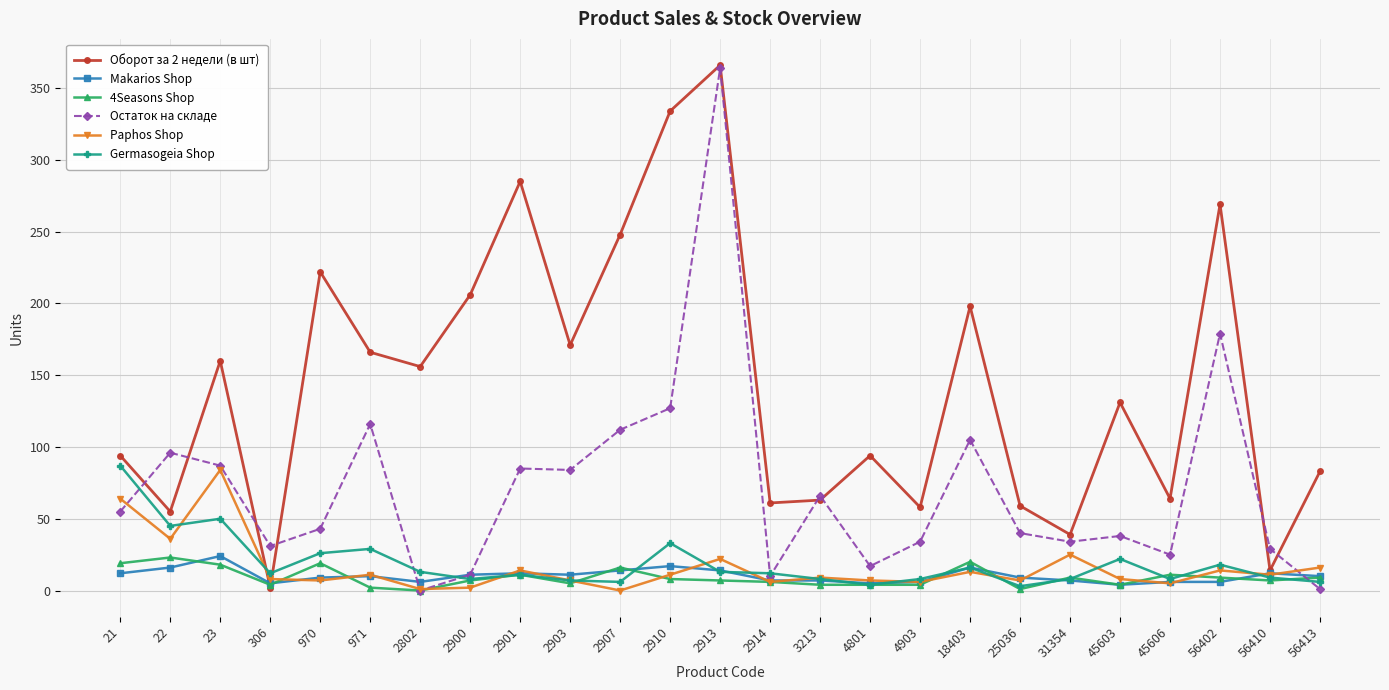

True or false: Оборот за 2 недели (в шт) has more than 0 interior local peaks.

True